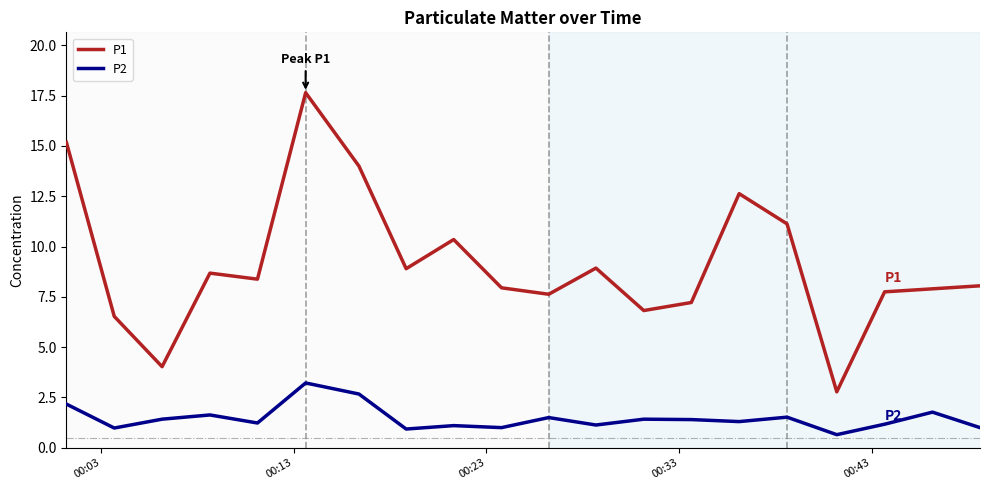

True or false: P1 and P2 intersect in this chart.

False